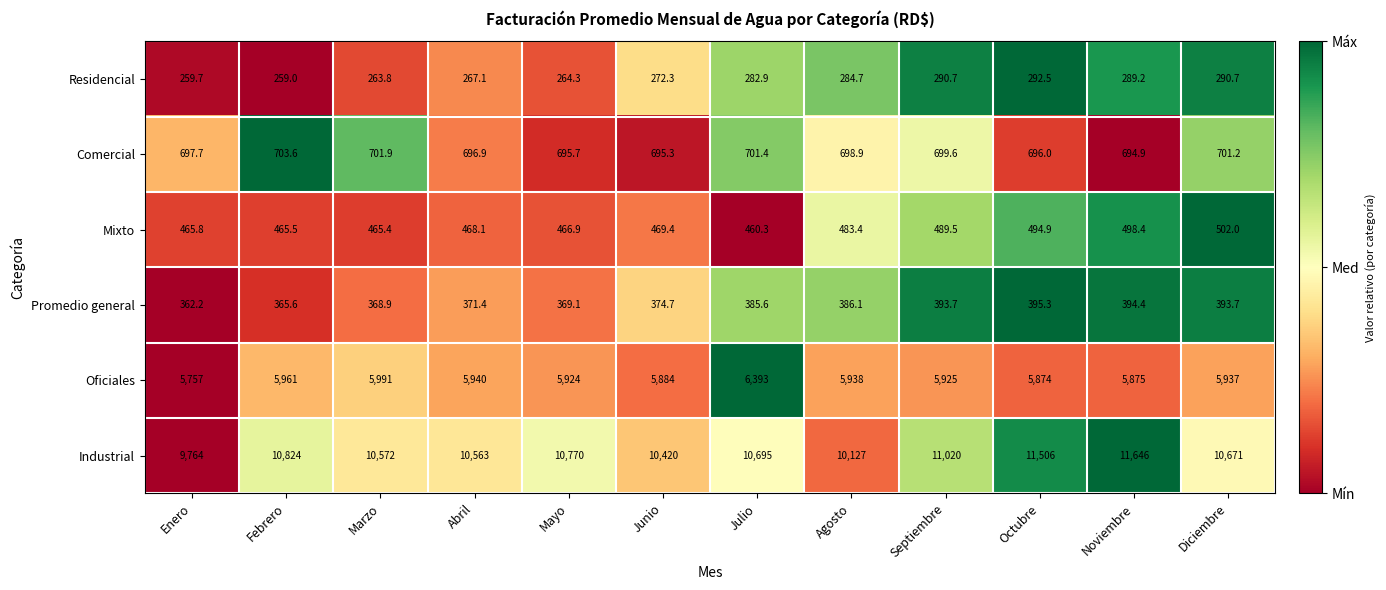

What is the average value of the Residencial series?

276.4